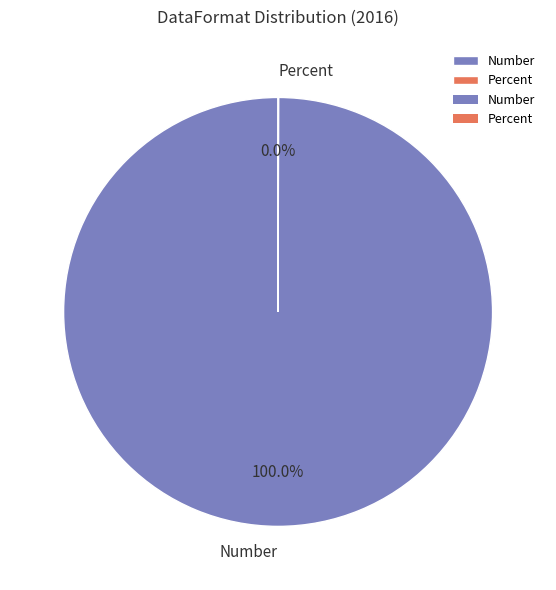

Which category has the biggest portion of the pie?

Number